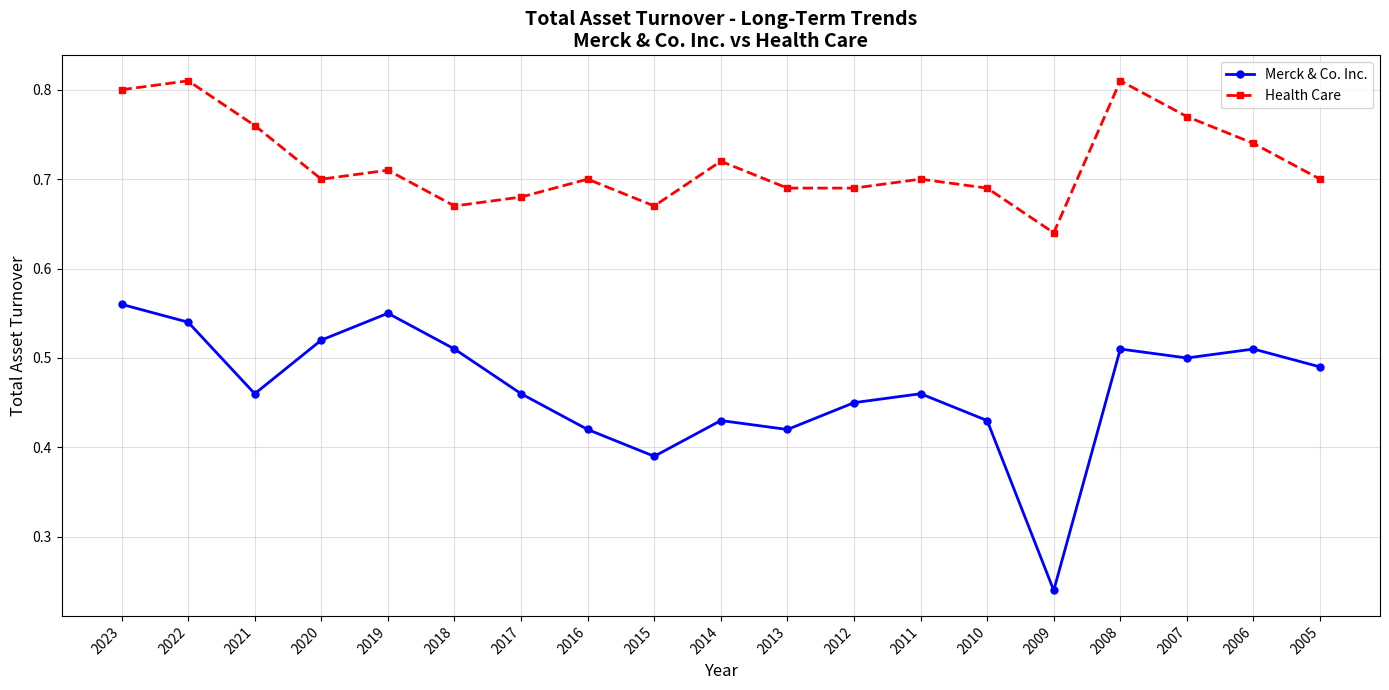

At how many categories does at least one series exceed 0?

19